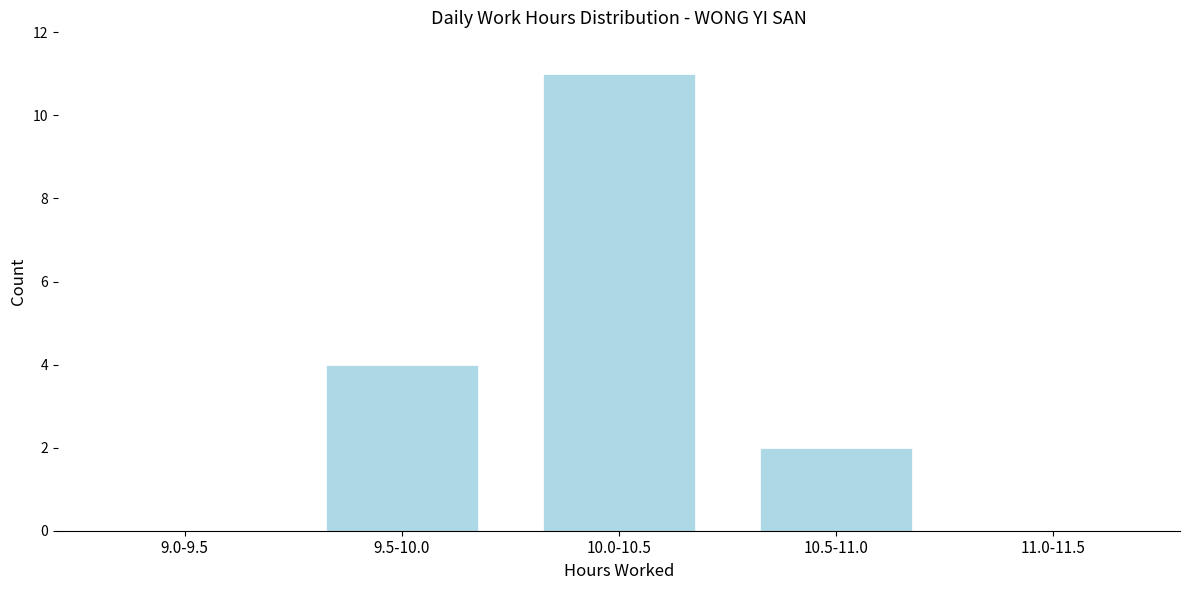

Reading left to right, extract all data points from this chart.

9.0-9.5=0	9.5-10.0=4	10.0-10.5=11	10.5-11.0=2	11.0-11.5=0